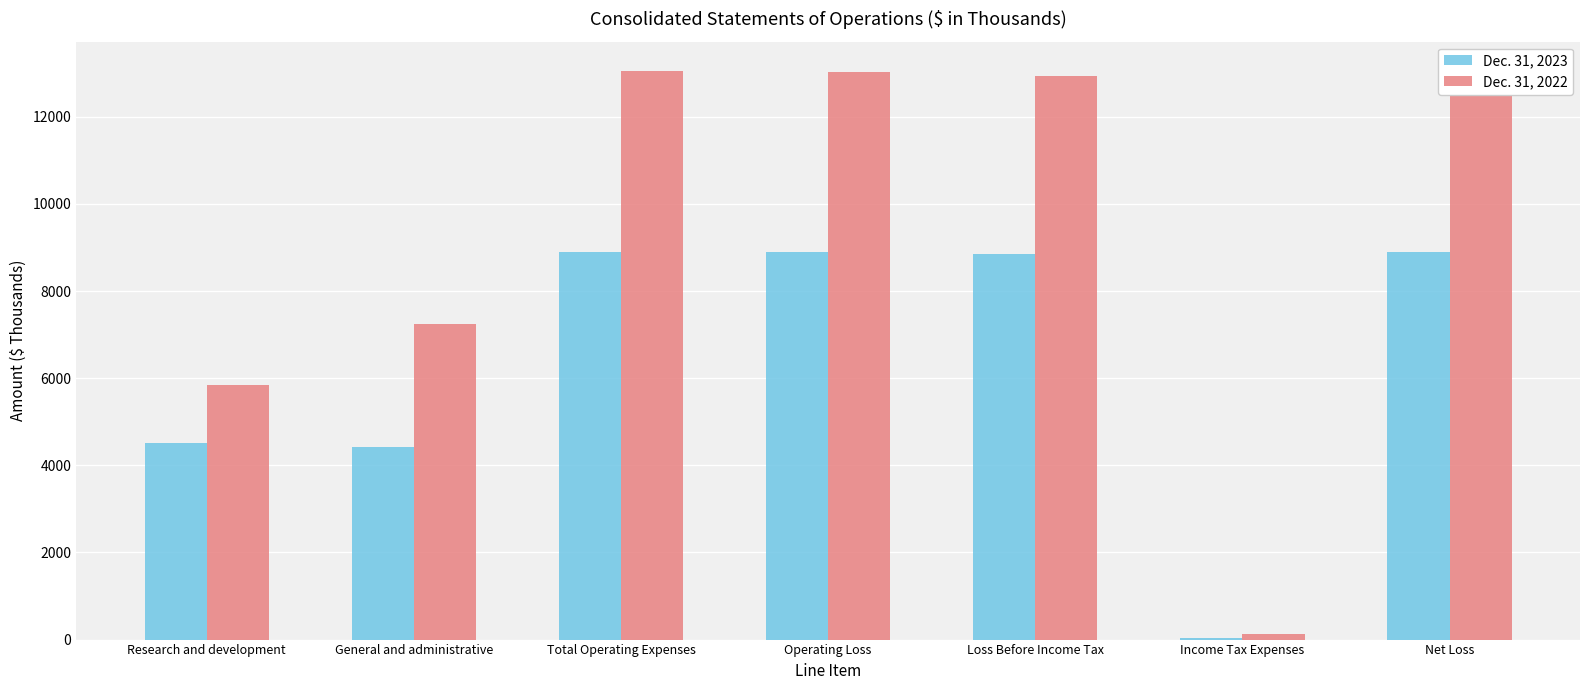

The value of Dec. 31, 2023 at Total Operating Expenses is 3808. True or false?

False